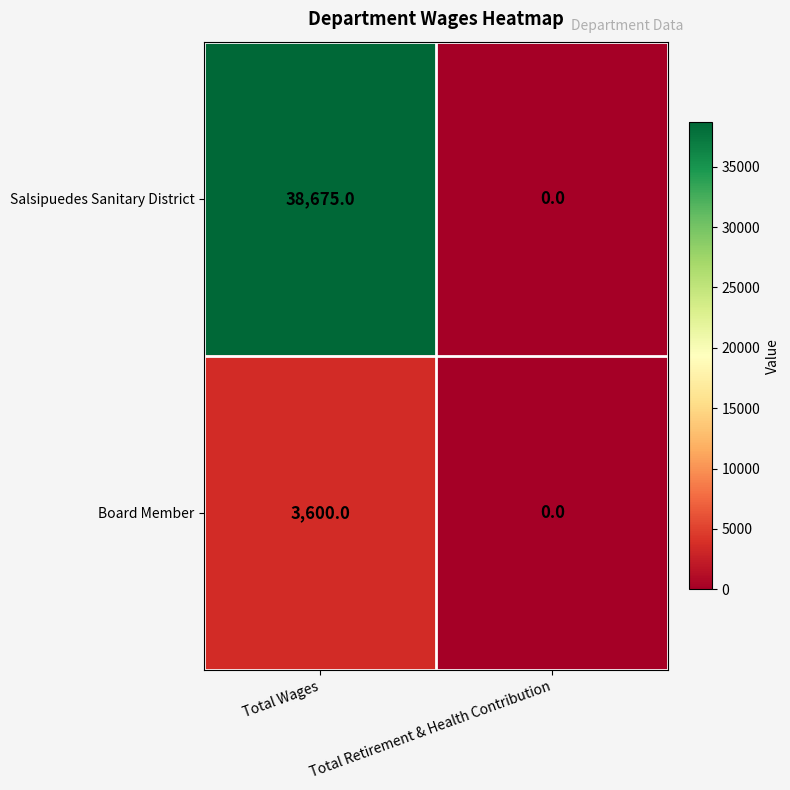

At which category is the sum across all series the highest?

Total Wages